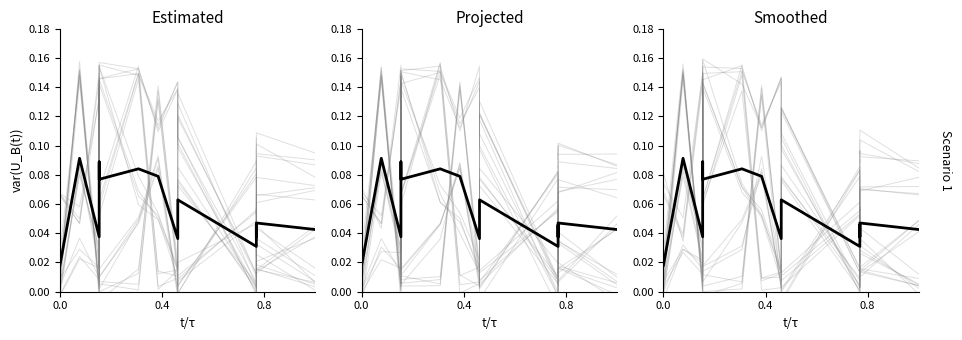

What is the label of the 11th point from the right?

4